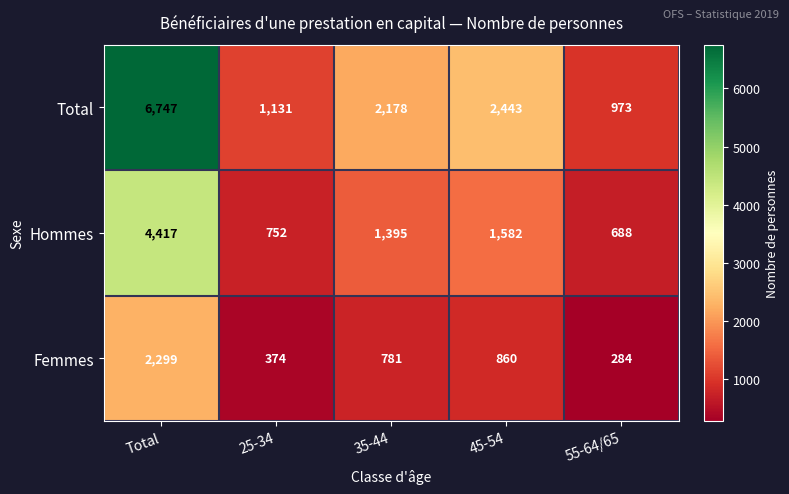

Reading right to left, transcribe all the data shown in this chart.

Total: 973	2443	2178	1131	6747
Hommes: 688	1582	1395	752	4417
Femmes: 284	860	781	374	2299